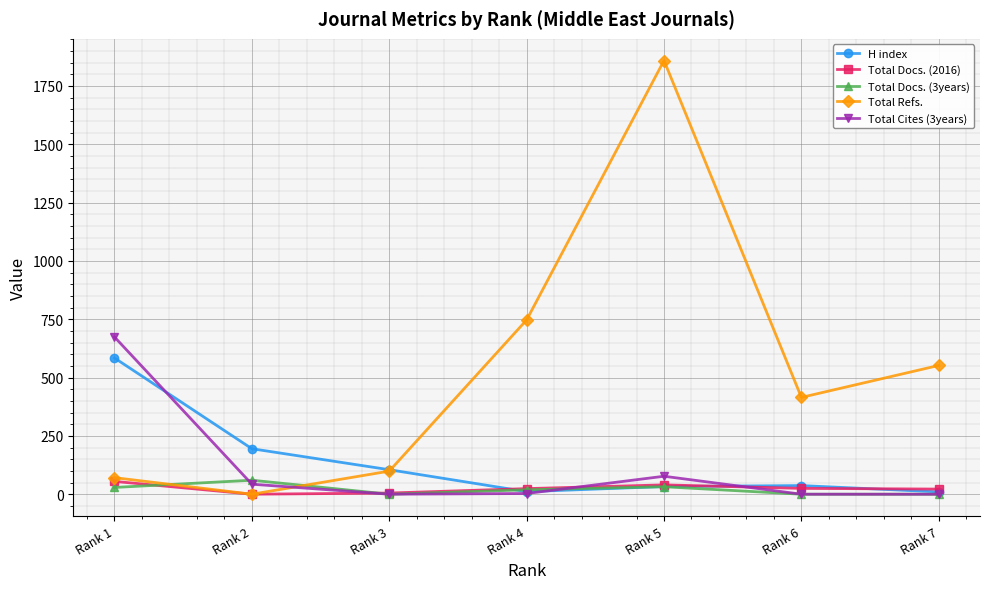

Which series has the largest total across all categories?

Total Refs.